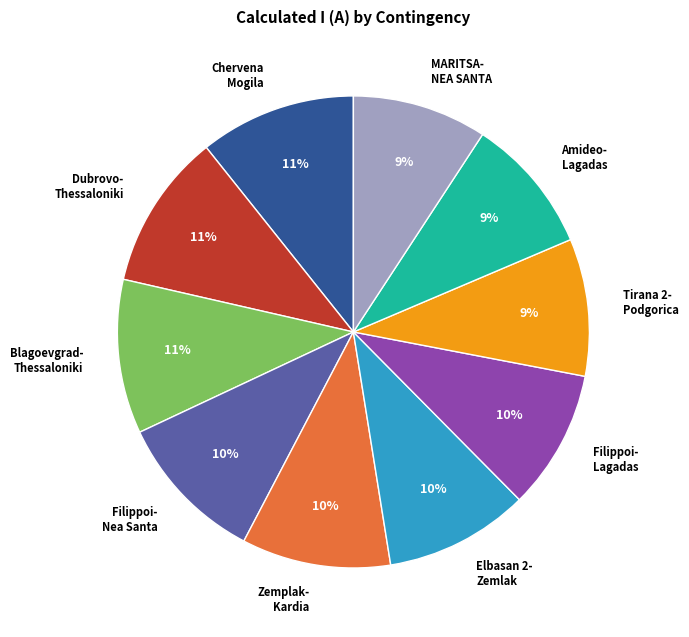

Is the sum of Amideo- Lagadas and Chervena Mogila greater than half?

No